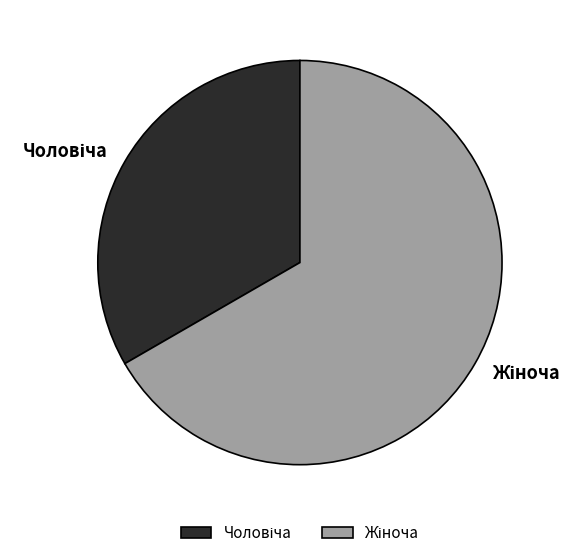

Does any single category account for the majority?

Yes